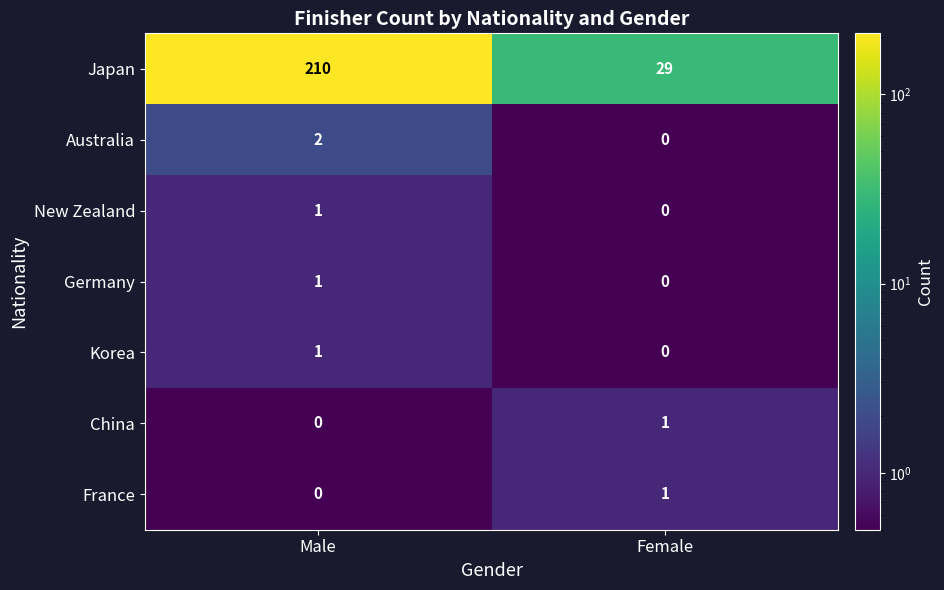

How many distinct data groups are displayed?

7